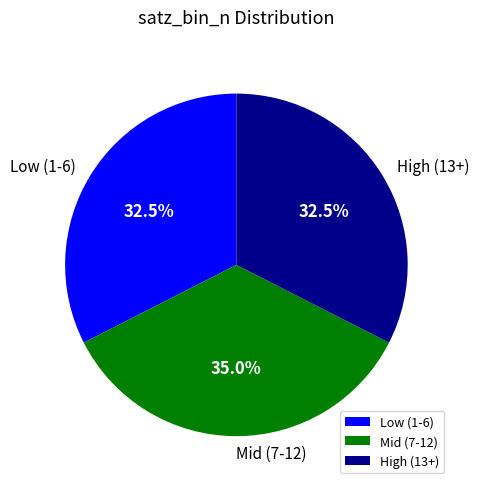

How many slices are in this pie chart?

3